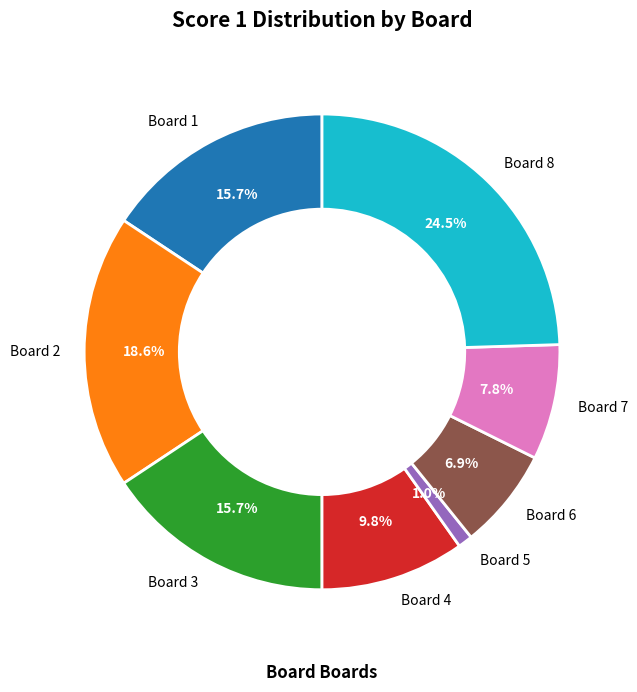

How many slices are in this pie chart?

8